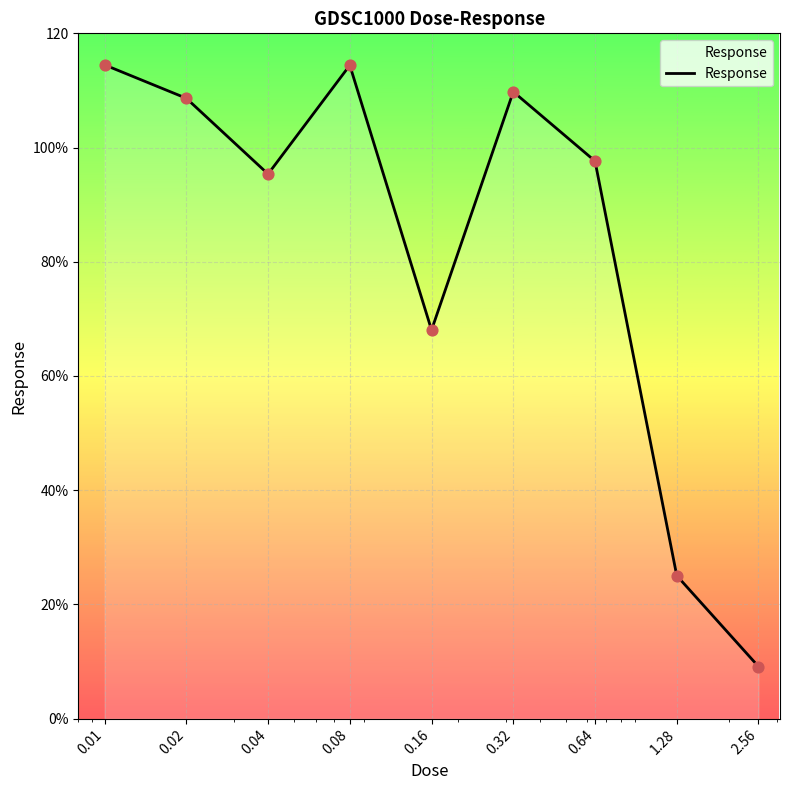

Does the chart have visible grid lines?

Yes